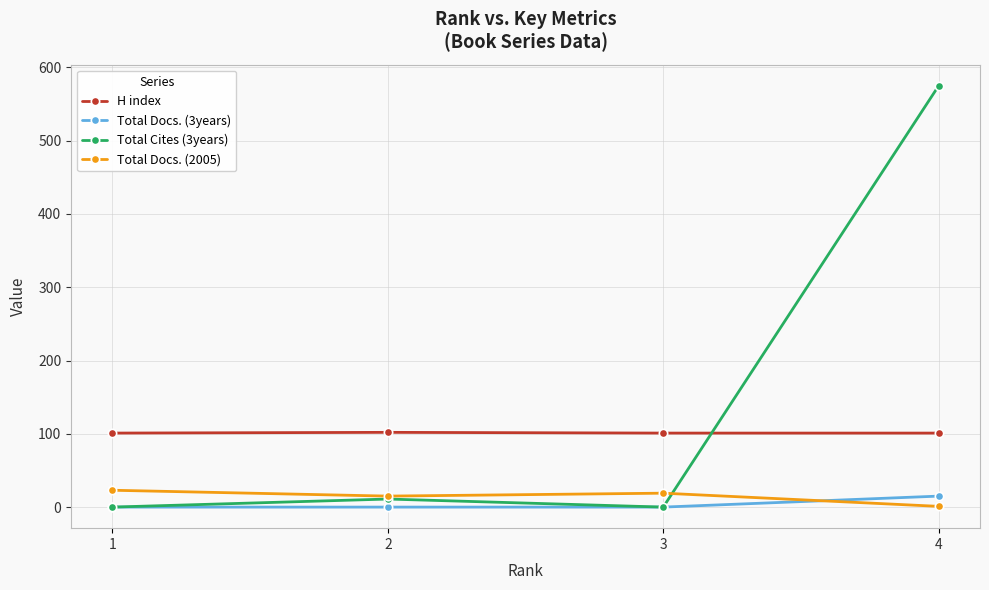

True or false: Total Cites (3years) has a value of 0 at 1.

True